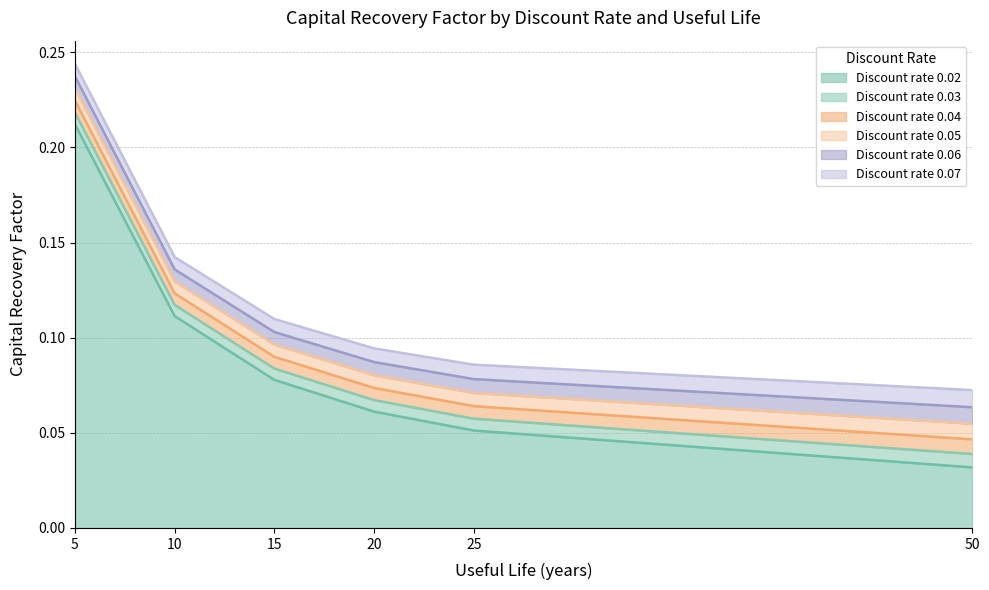

Rank the series at 20 from highest to lowest value.

0.07, 0.06, 0.05, 0.04, 0.03, 0.02